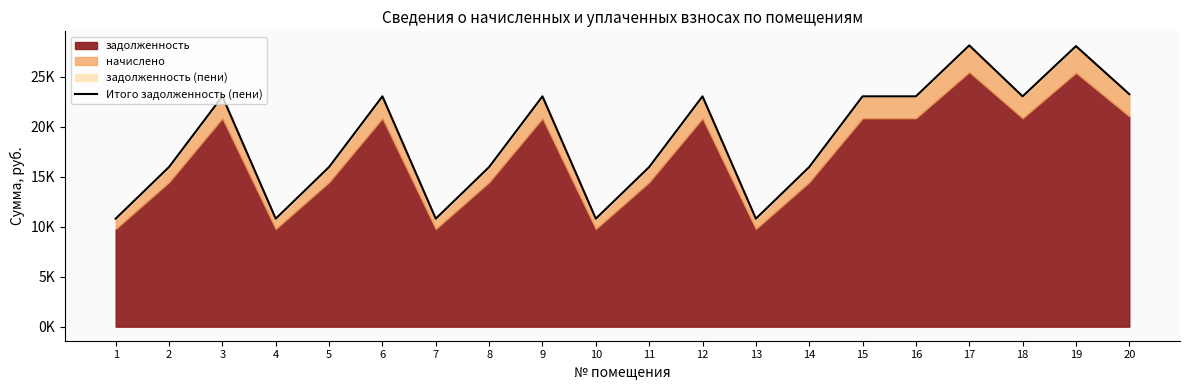

Rank the categories by value from lowest to highest.

1, 4, 7, 10, 13, 2, 5, 8, 11, 14, 3, 6, 9, 12, 15, 16, 18, 20, 19, 17